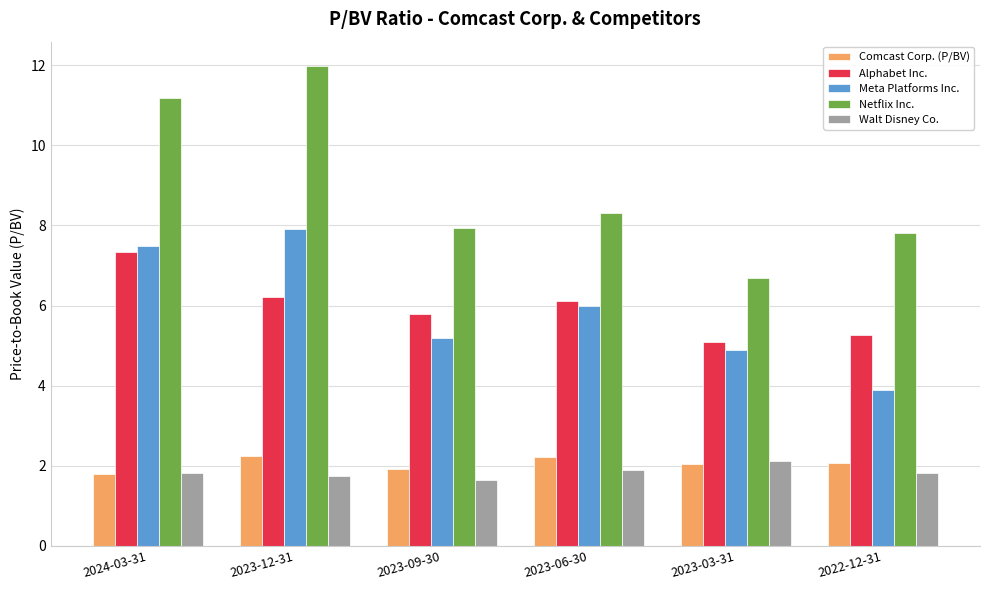

Are the bars horizontal?

No